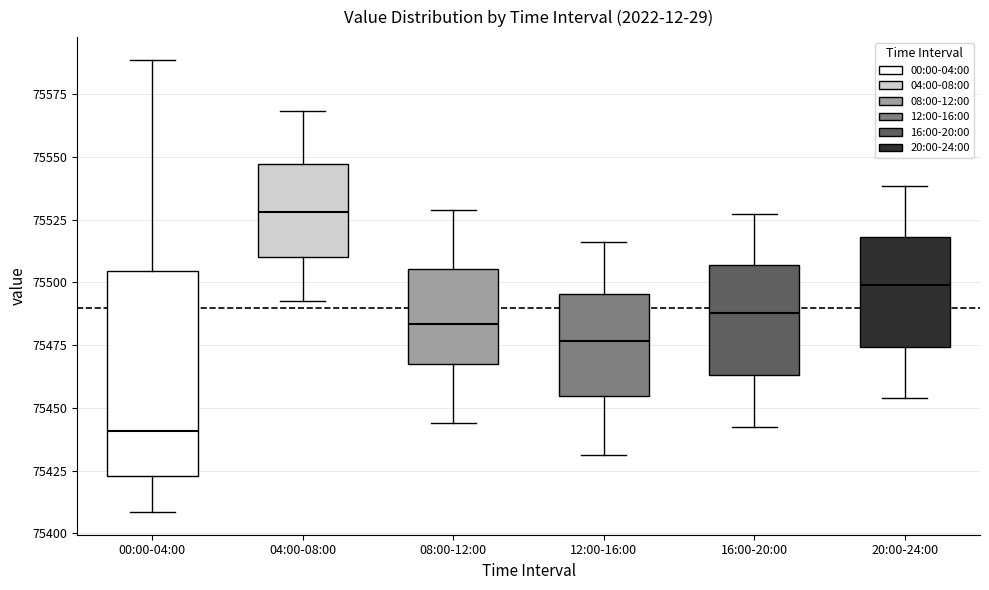

Where does the median line of the box for 12:00-16:00 sit on the y-axis? The values are not printed on the chart, so give them approximately, as read against the axis.

75475